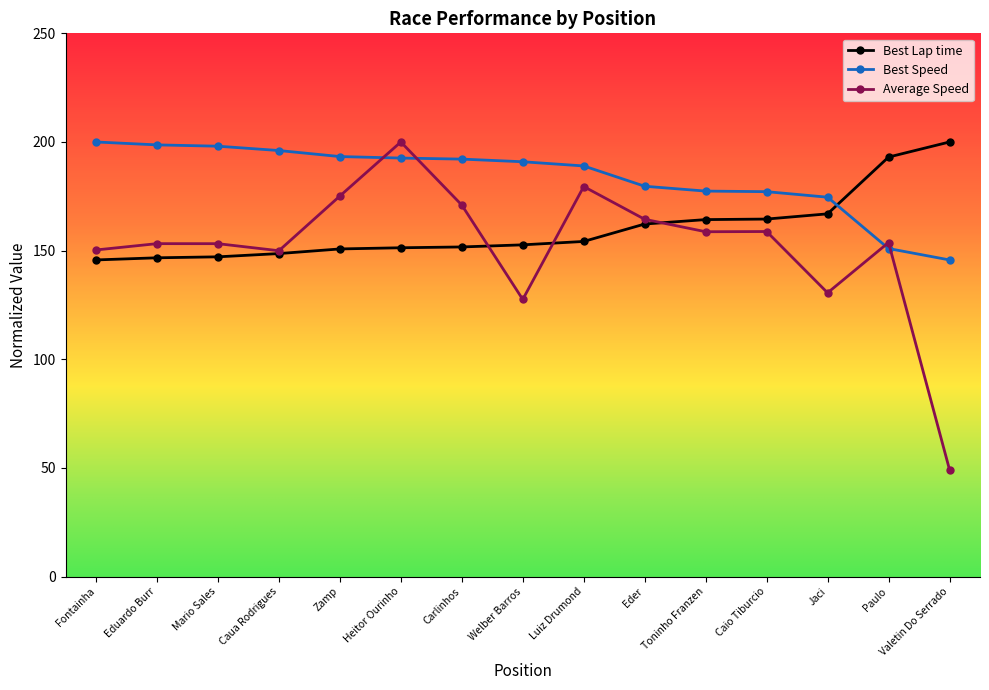

True or false: Average Speed has more than 2 points higher than both neighbors.

True